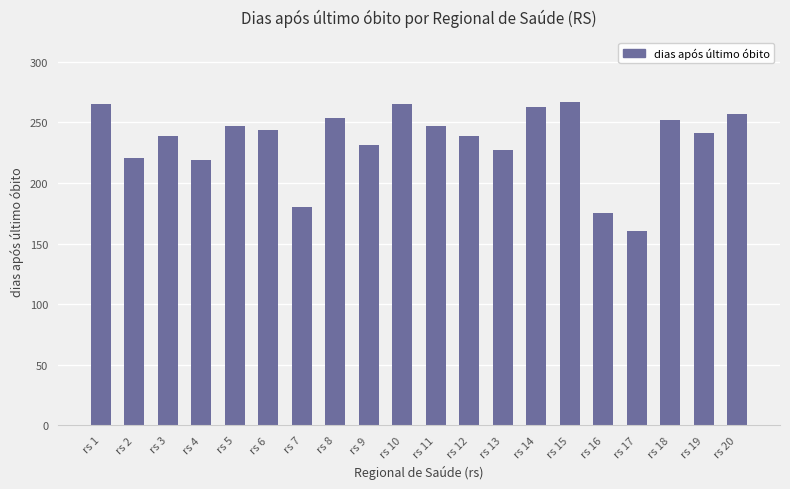

What is the change in value from rs 5 to rs 7?

-67